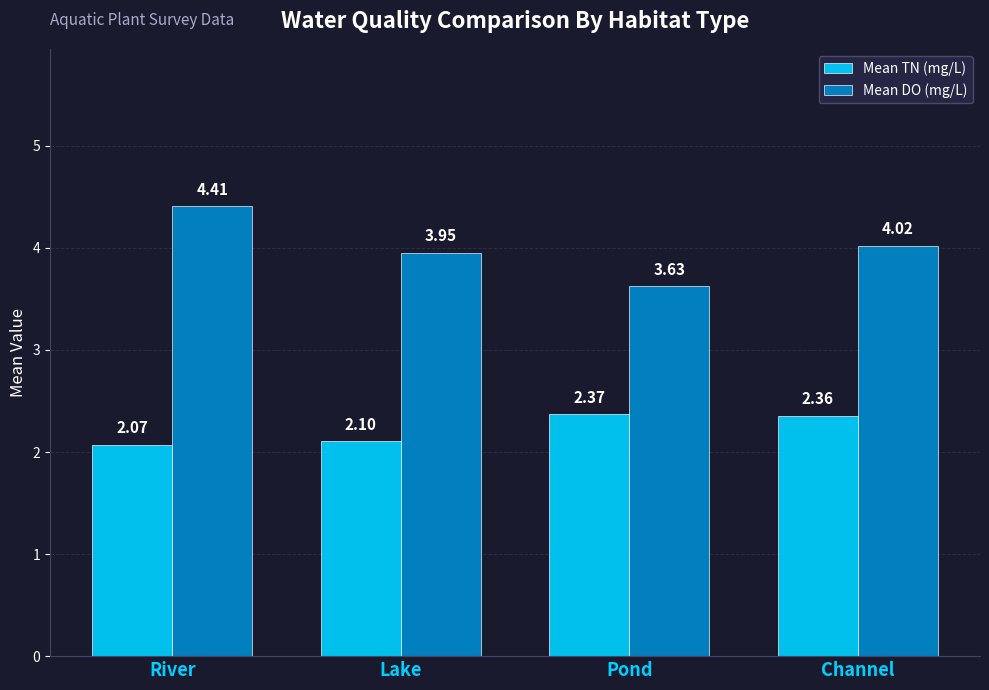

How many data points does each series have?

4